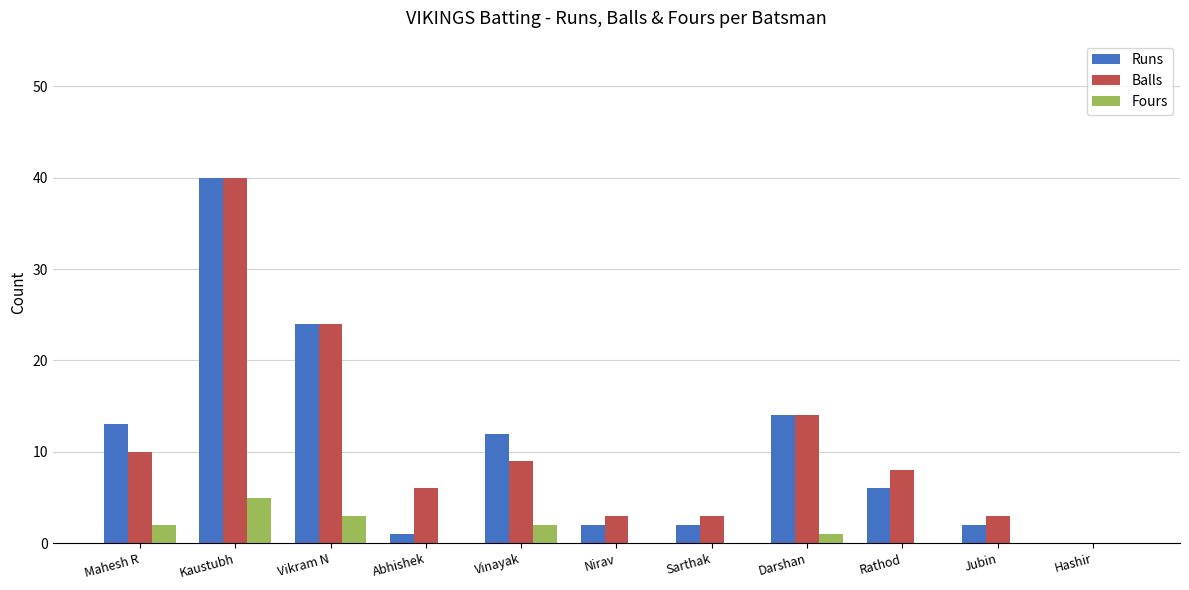

What is the difference between the Fours values at Sarthak and Vikram N?

3